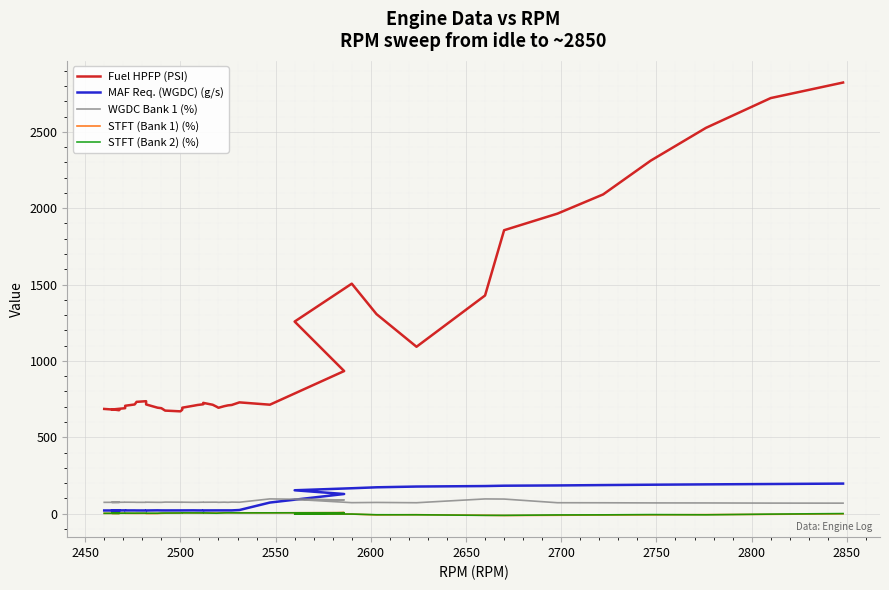

What is the average value of the STFT (Bank 2) (%) series?

1.4